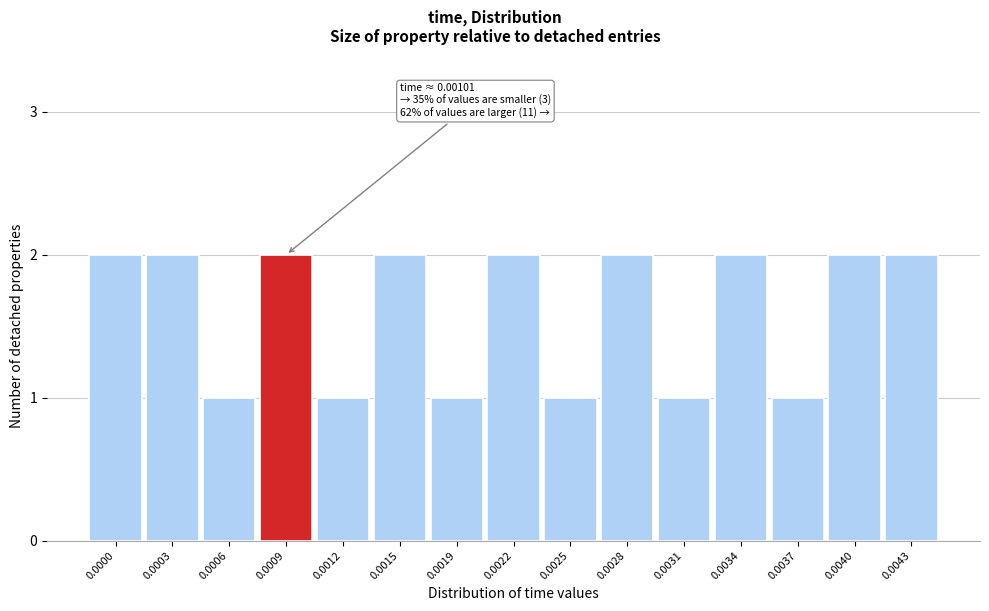

Reading left to right, what are all the values shown in this chart?

0.0000=2	0.0003=2	0.0006=1	0.0009=2	0.0012=1	0.0015=2	0.0019=1	0.0022=2	0.0025=1	0.0028=2	0.0031=1	0.0034=2	0.0037=1	0.0040=2	0.0043=2